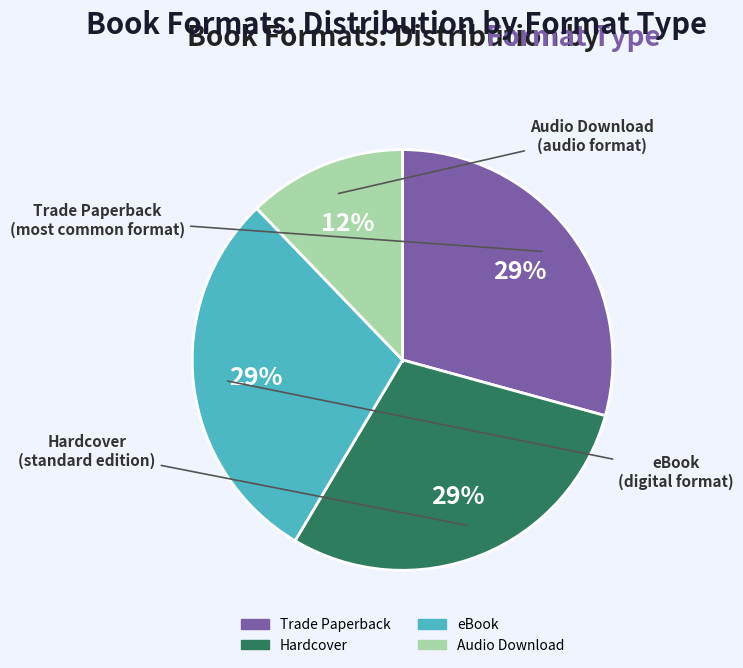

True or false: Hardcover accounts for 29% of the total.

True